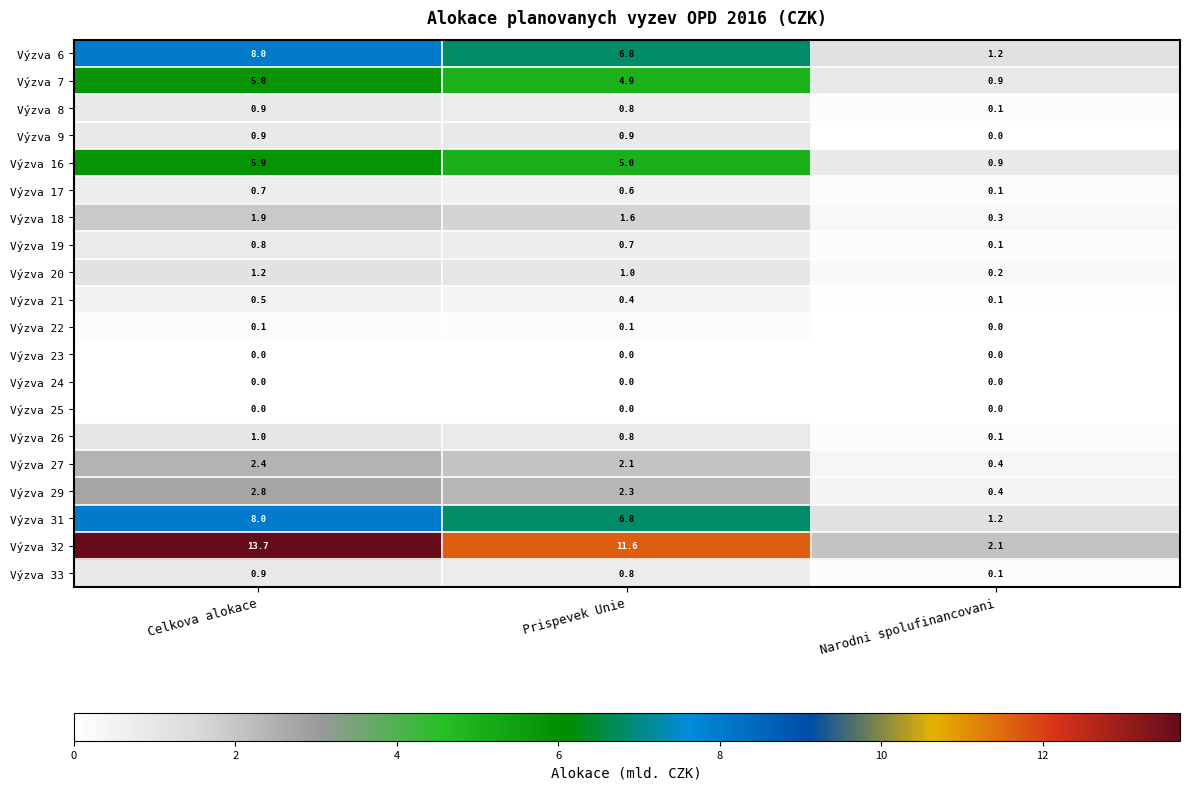

What value does the Výzva 29 series have at Celkova alokace?

2.8